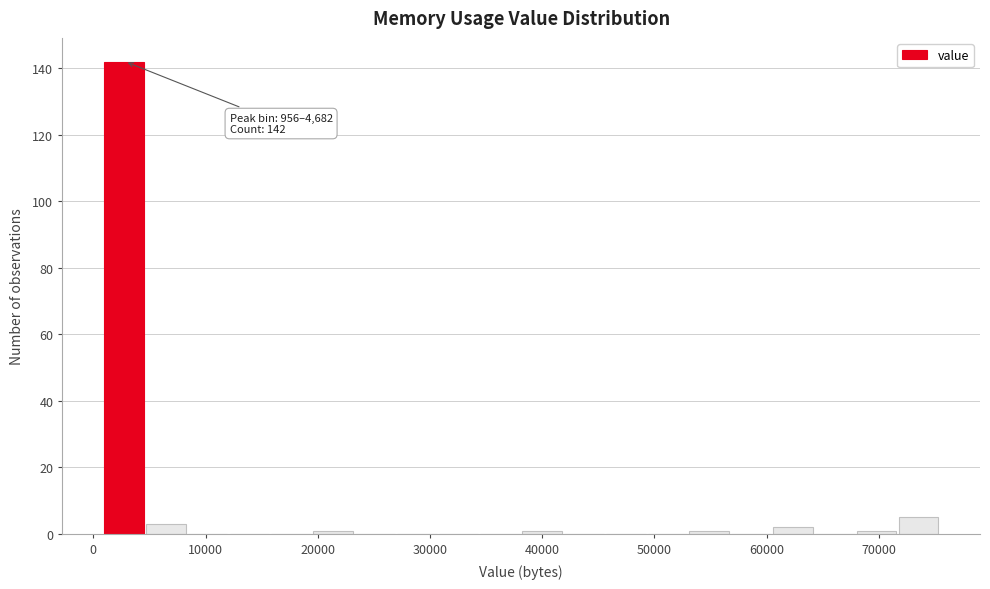

Read against the x-axis, roughly where is the centre of the tallest bar?

3000